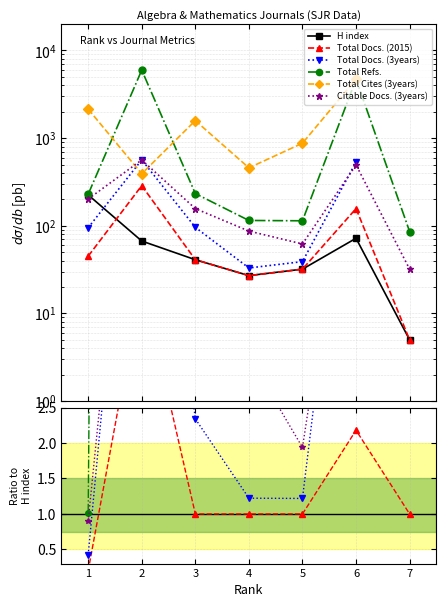

True or false: Total Refs. has a value of 1.8 at 5.

False